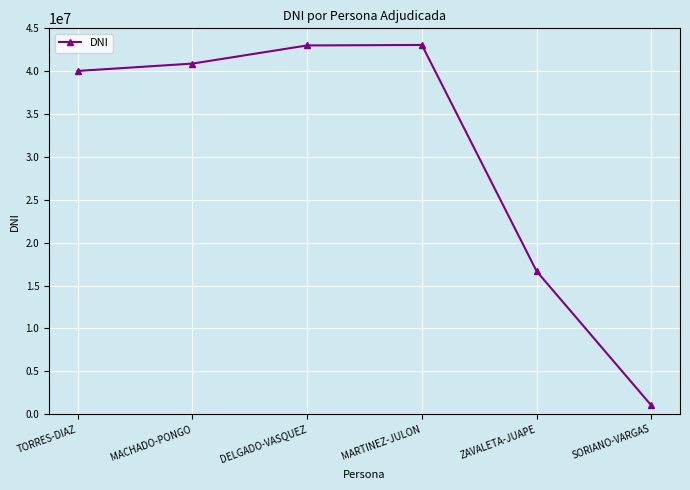

At which category does the chart reach its minimum across all series?

SORIANO-VARGAS